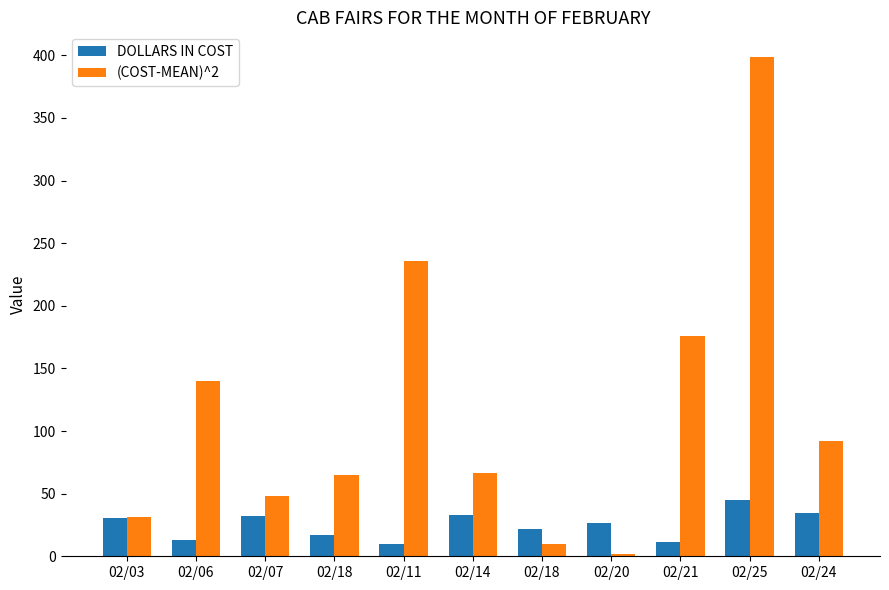

Reading left to right, transcribe all the data shown in this chart.

DOLLARS IN COST: 30.6	13.2	32.0	17.0	9.7	33.2	22.0	26.3	11.8	45.0	34.6
(COST-MEAN)^2: 31.5	139.9	48.5	64.6	236.2	66.8	9.5	1.6	175.8	398.5	92.4